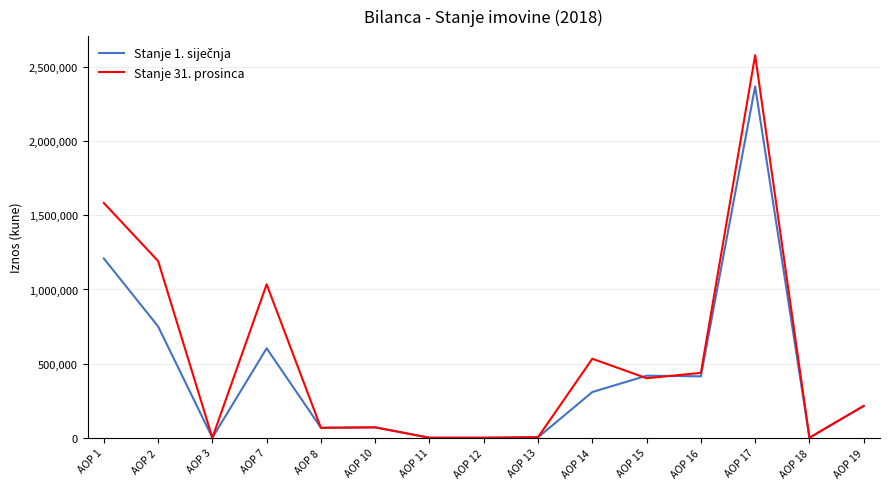

The value of Stanje 31. prosinca at AOP 14 is 532671. True or false?

True